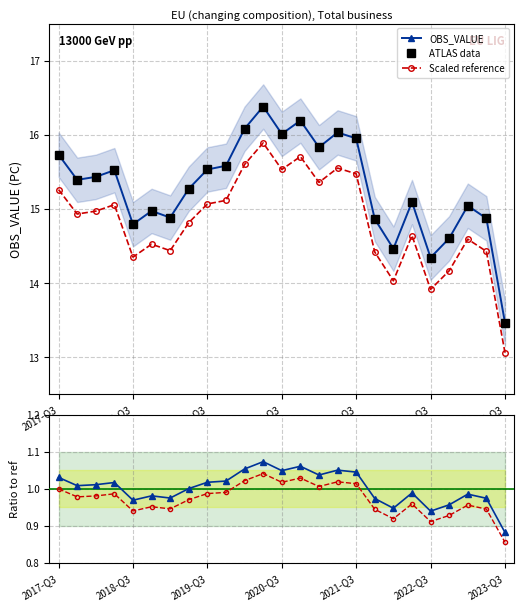

What is the minimum value for Scaled reference?

13.1